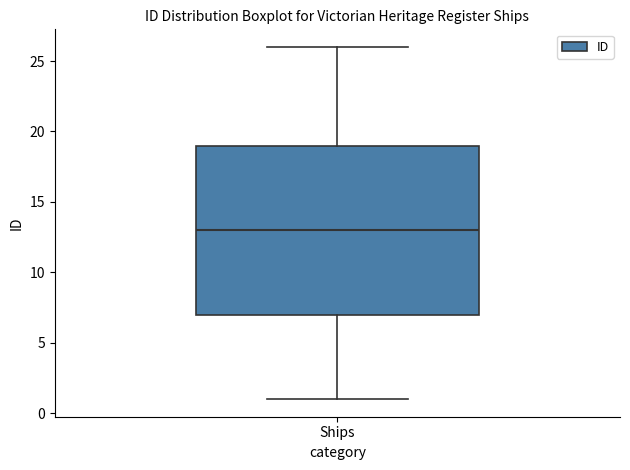

Read this box plot against the y-axis: the position of the median line, the range covered by the box, and the ends of both whiskers. The values are not printed on the chart, so give them approximately, as read against the axis.

median 13, box 7 to 19, whiskers 1 to 26